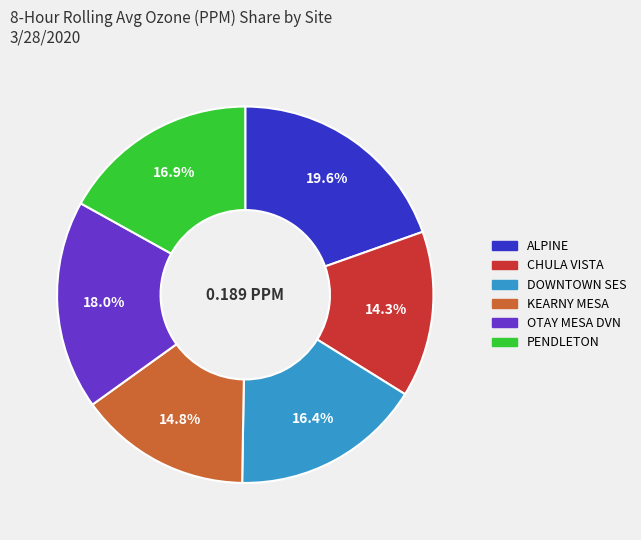

Rank the categories by value from highest to lowest.

ALPINE, OTAY MESA DVN, PENDLETON, DOWNTOWN SES, KEARNY MESA, CHULA VISTA